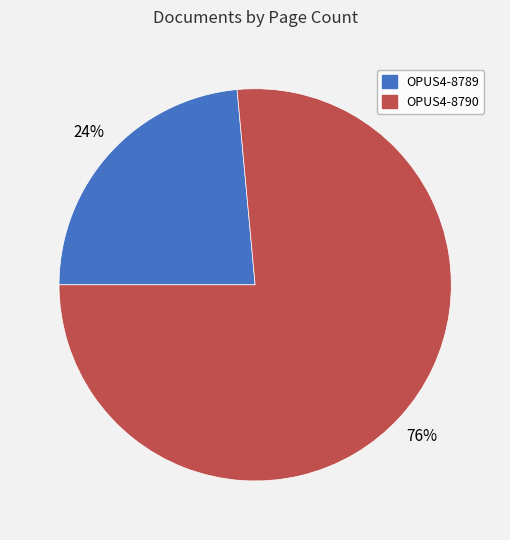

Count the number of slices in the pie.

2